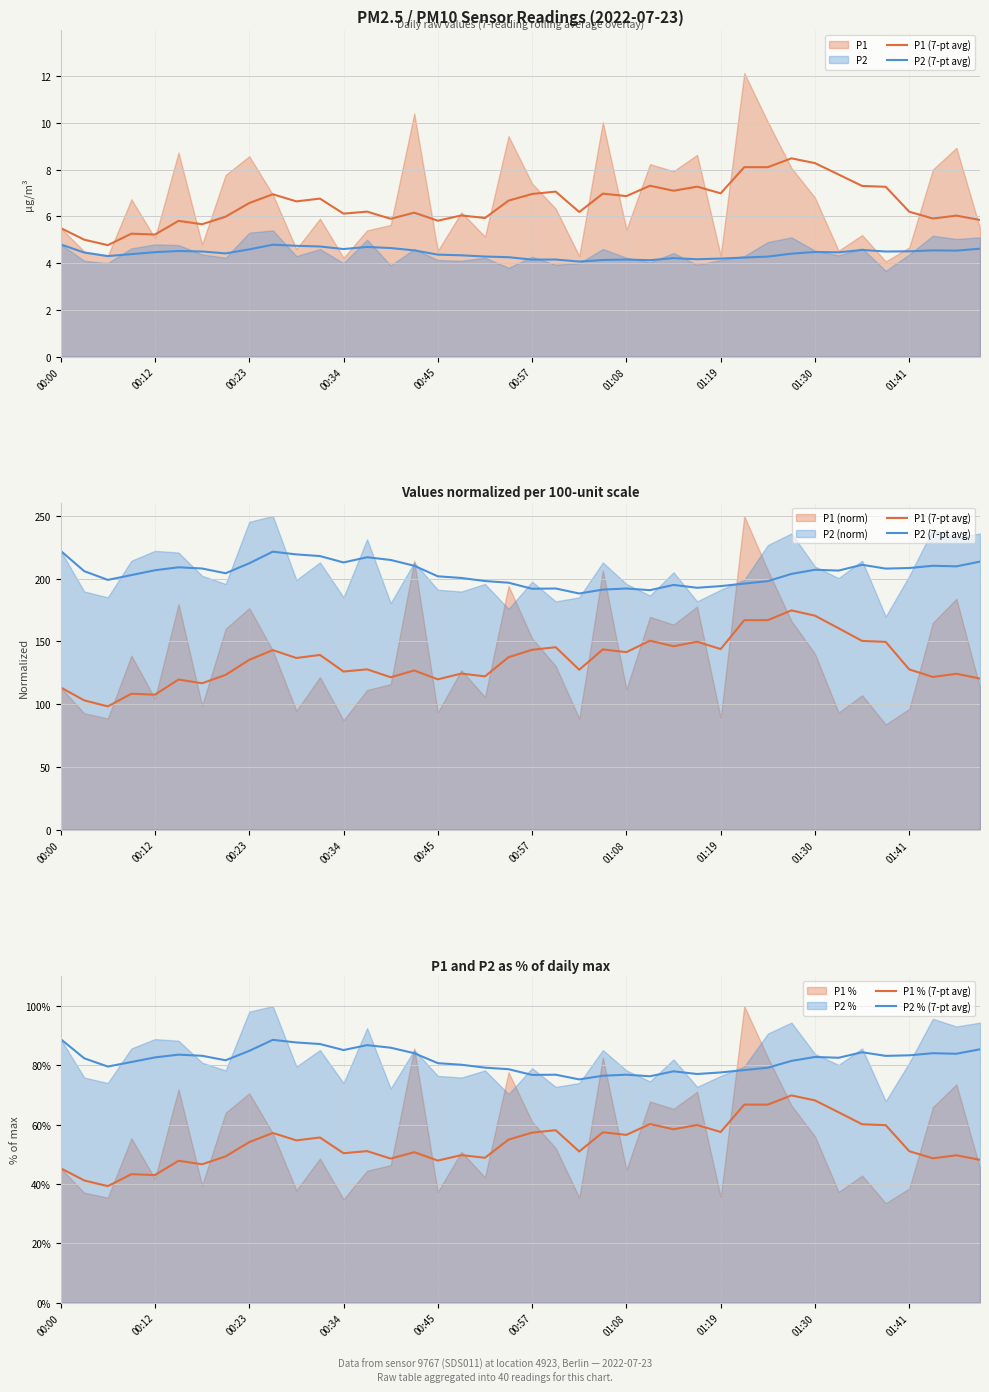

Where does the P2 (7-pt avg) series first go above 206?

00:00